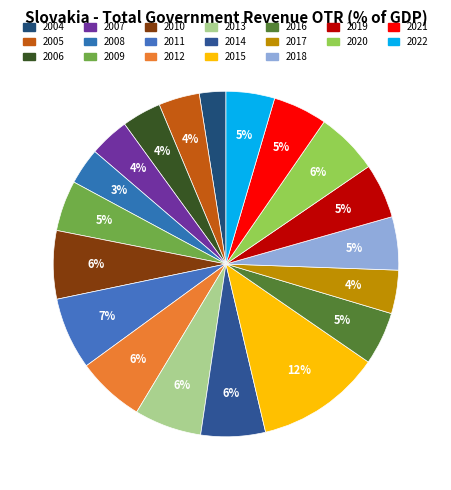

What is the largest slice in the pie chart?

2015